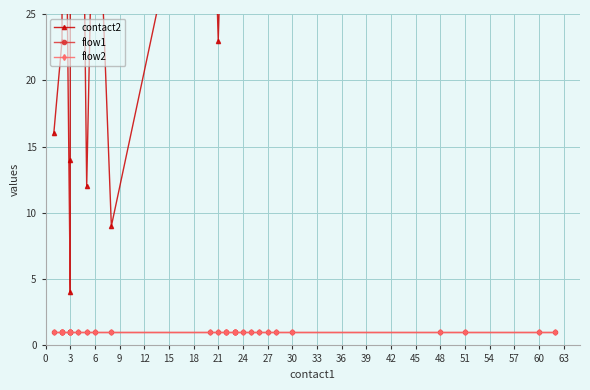

Which series has the widest spread of values?

contact2